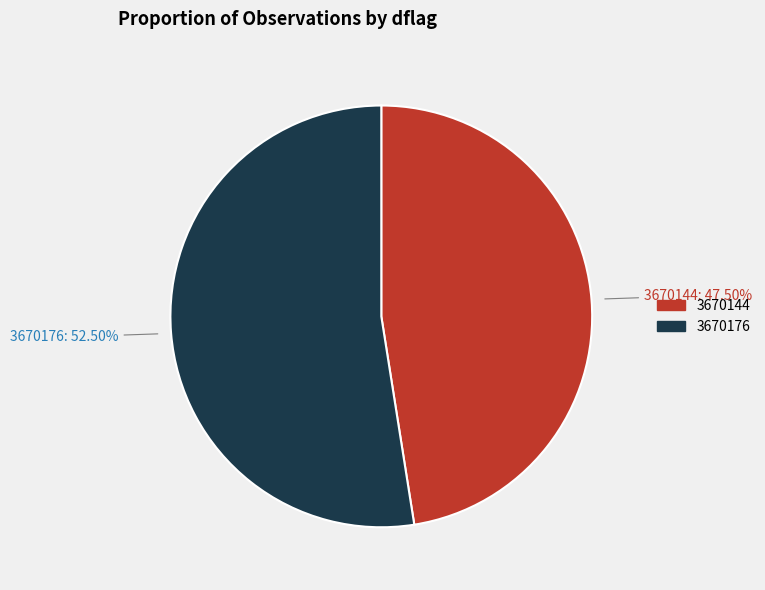

Does any single category account for the majority?

Yes